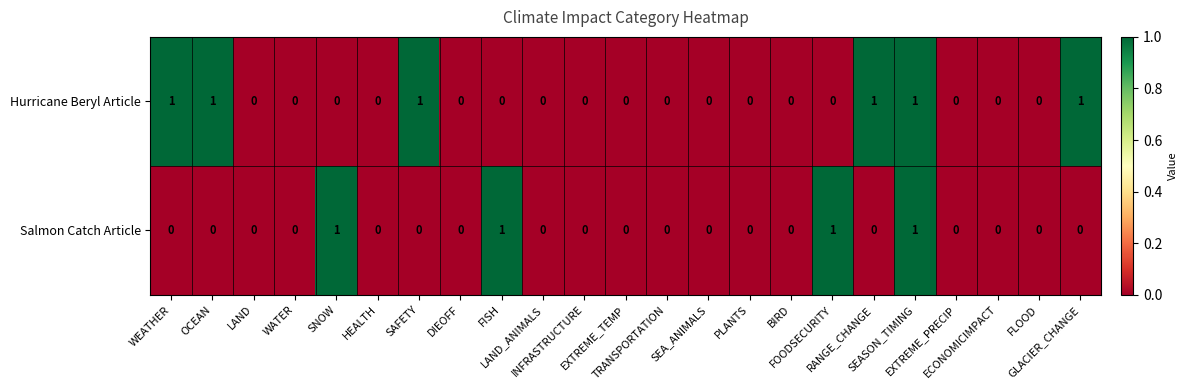

What is the spread (max minus min) of values at GLACIER_CHANGE?

1